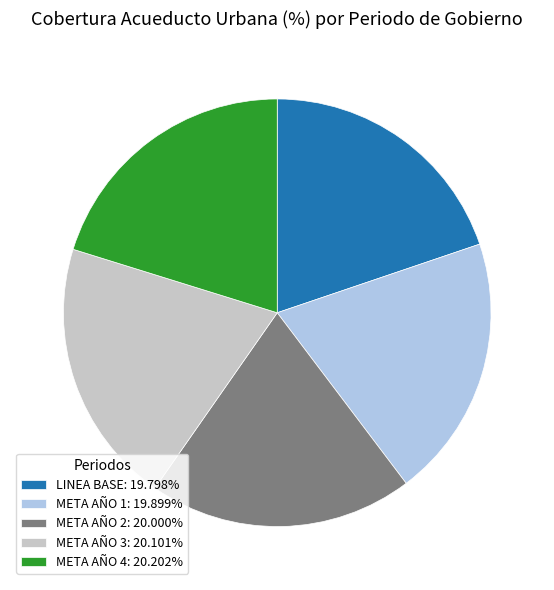

Do META AÑO 2: 20.000% and META AÑO 3: 20.101% together represent more than half of the pie?

No